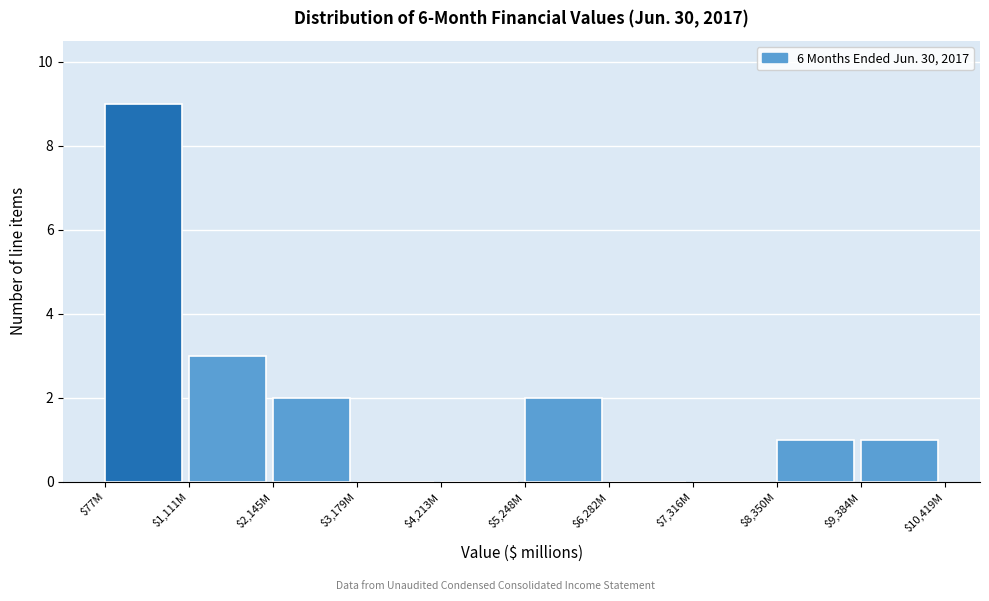

What is the greatest value displayed?

9